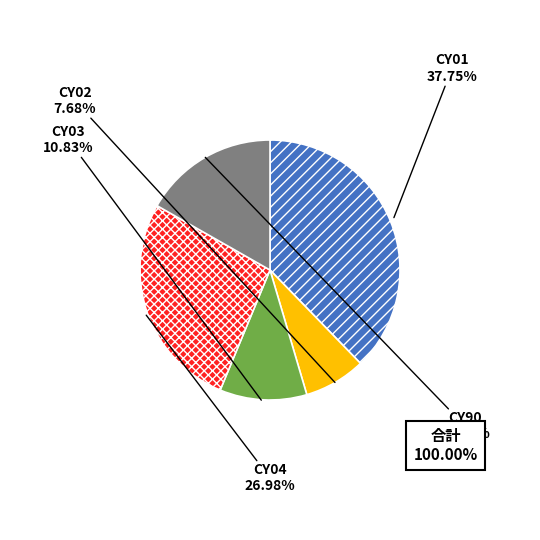

How many slices are in this pie chart?

5